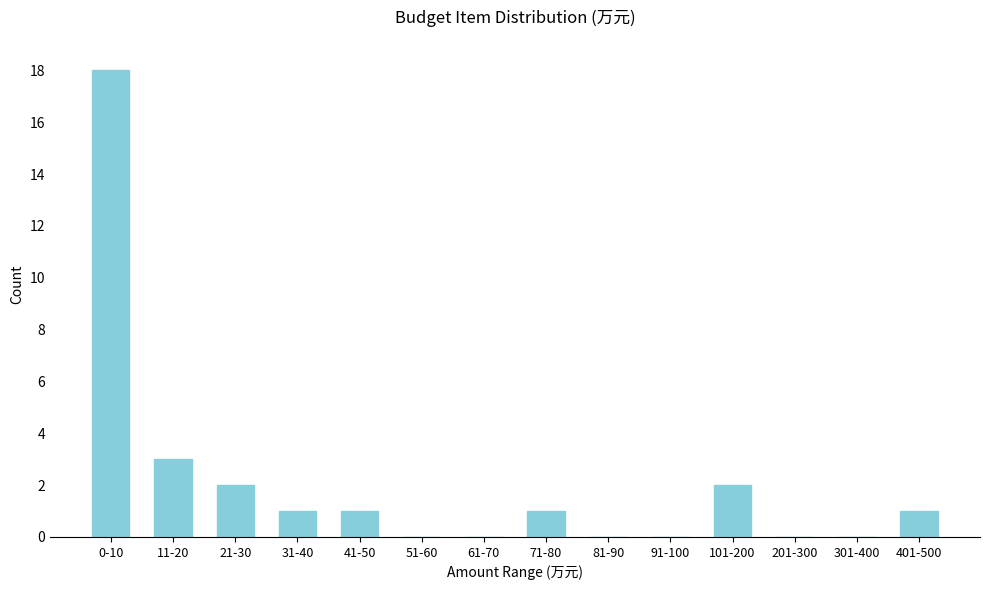

Reading left to right, what are all the values shown in this chart?

0-10=18	11-20=3	21-30=2	31-40=1	41-50=1	51-60=0	61-70=0	71-80=1	81-90=0	91-100=0	101-200=2	201-300=0	301-400=0	401-500=1